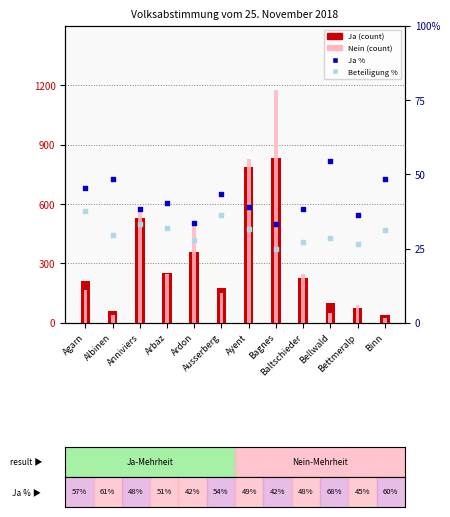

At how many categories does at least one series exceed 621?

7